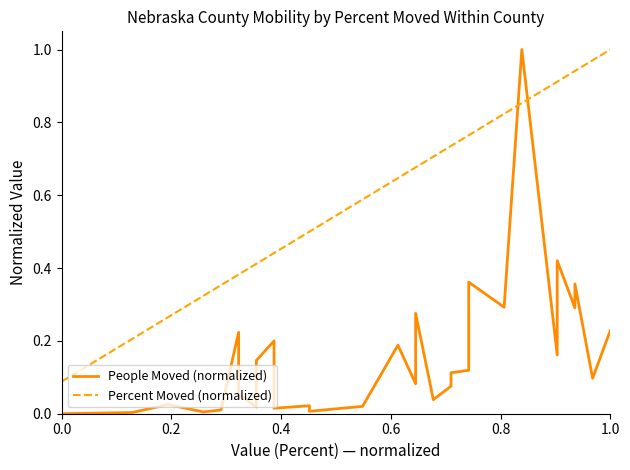

How many intersections are there between Percent Moved (normalized) and People Moved (normalized)?

2